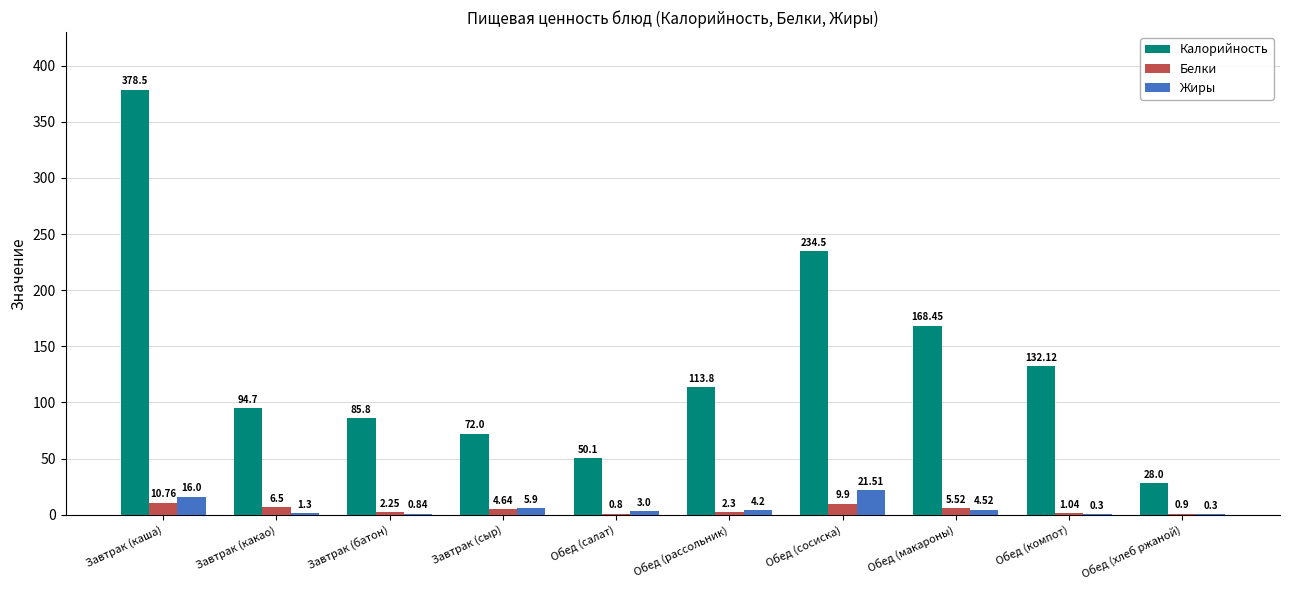

At which category is the sum across all series the highest?

Завтрак (каша)